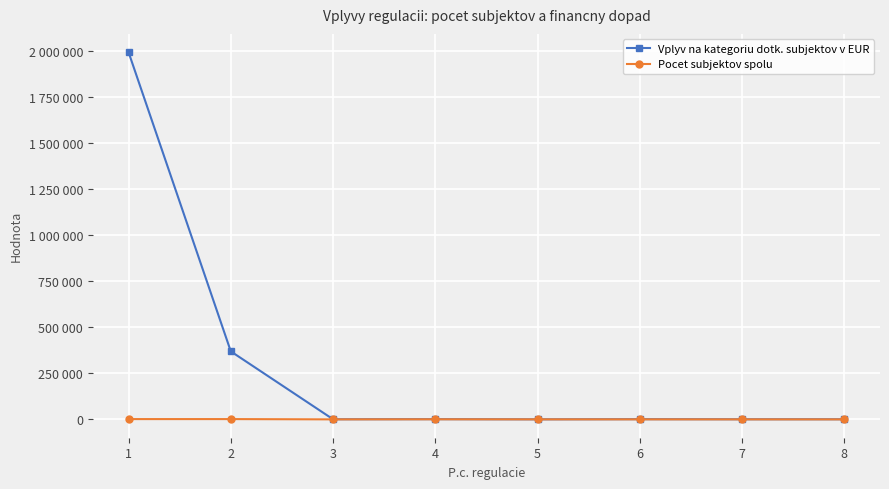

Rank the series by their average value, from highest to lowest.

Vplyv na kategoriu dotk. subjektov v EUR, Pocet subjektov spolu